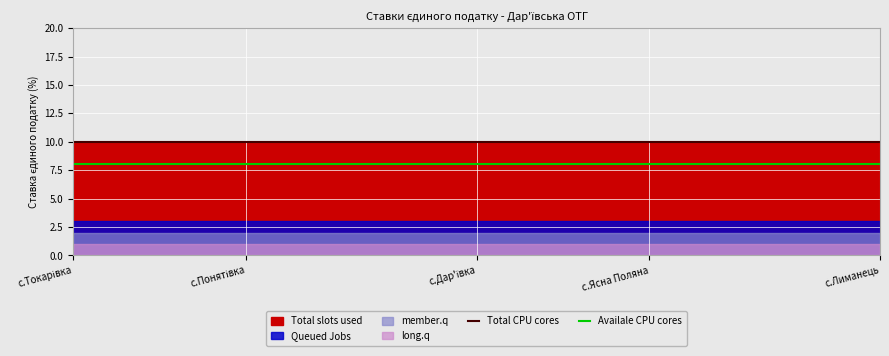

What is the greatest value displayed?

10